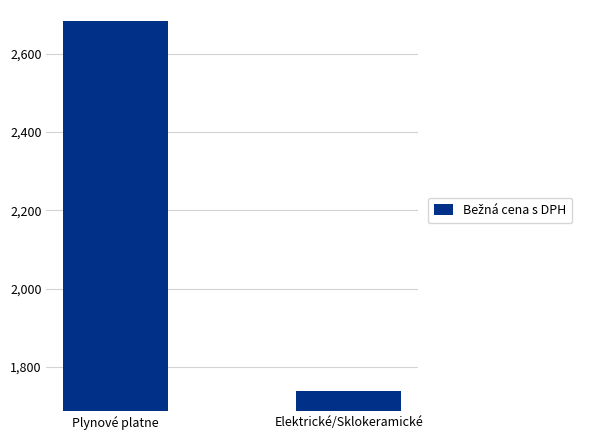

Rank the categories by value from highest to lowest.

Plynové platne, Elektrické/Sklokeramické